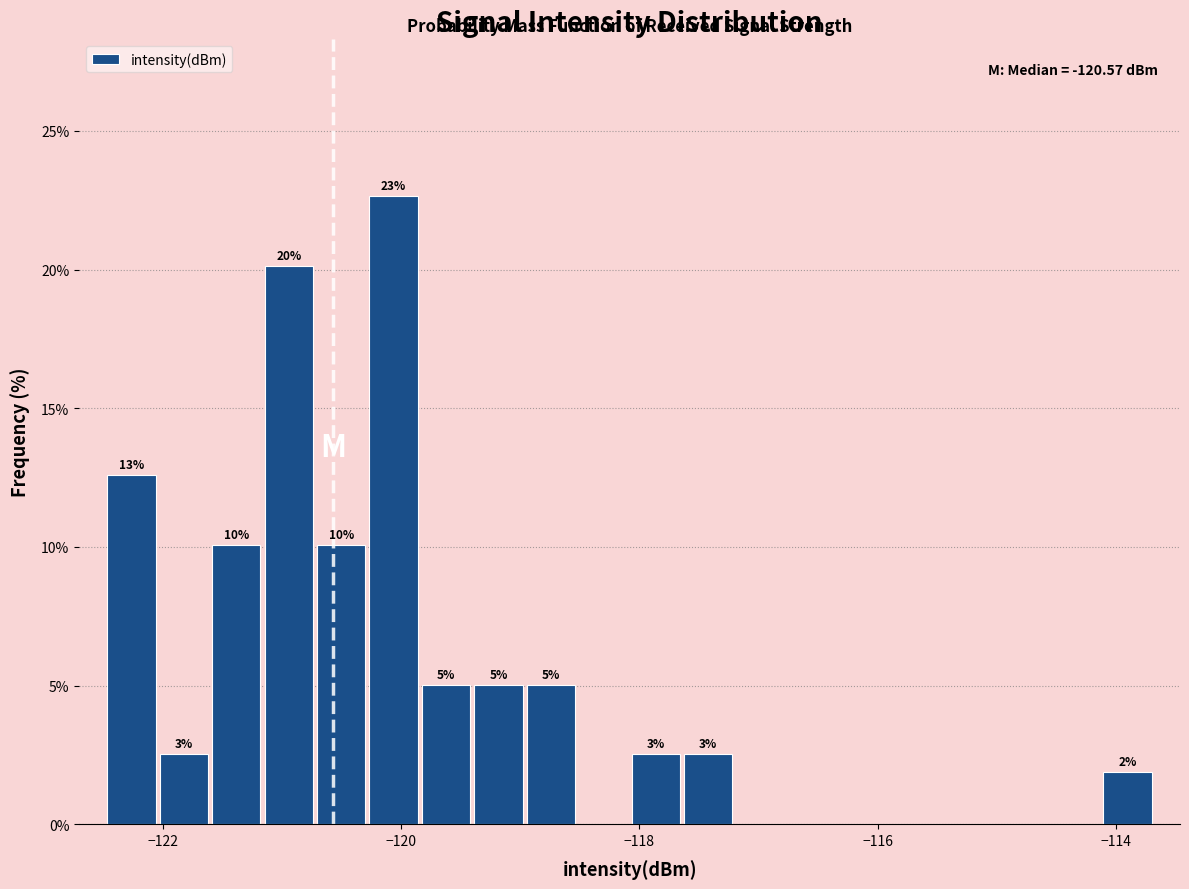

Around what value on the x-axis is the tallest bar? Give the approximate position of its centre, as read against the axis.

-120.0